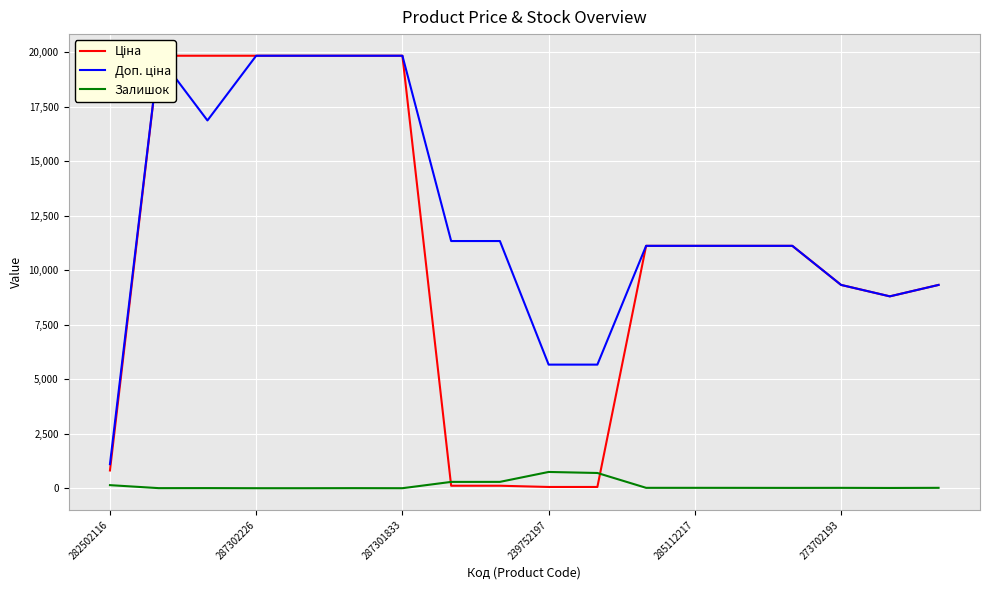

What is the highest value of the Залишок series?

745